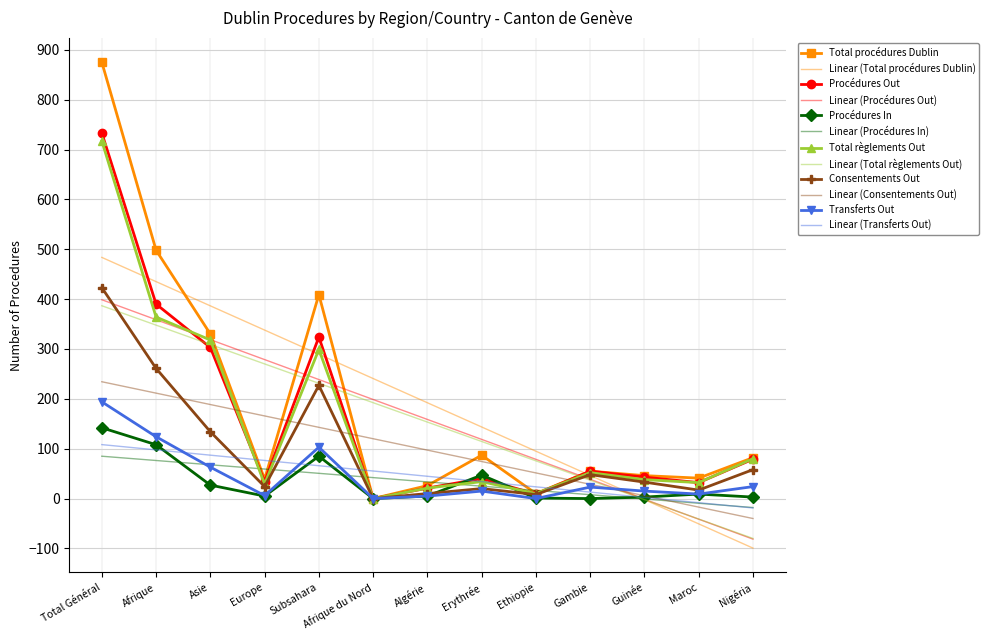

At which label does Total règlements Out first exceed 38?

Total Général